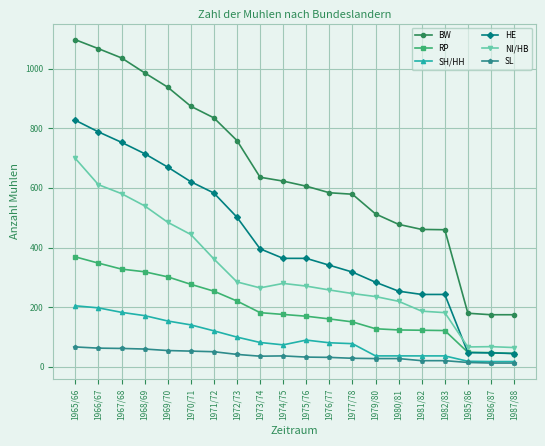

What is the label of the 17th point from the left?

1982/83